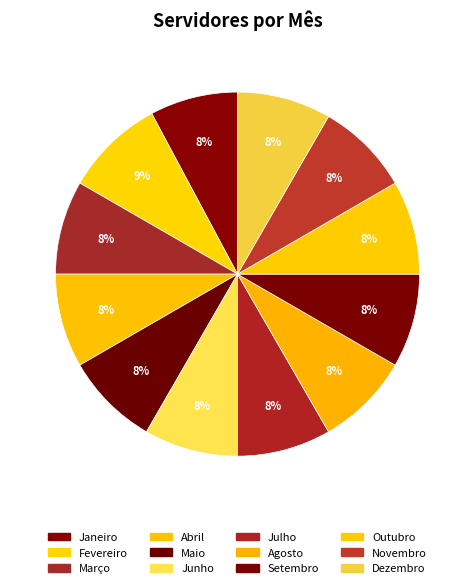

How many segments does this pie chart have?

12